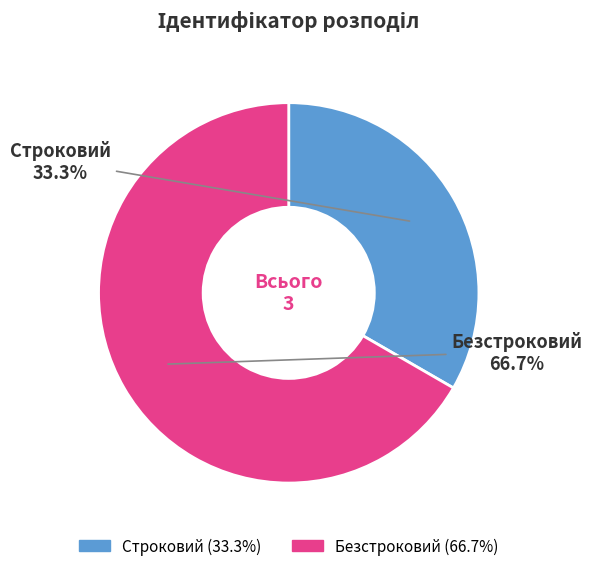

To the nearest percent, what is the average slice percentage?

50%